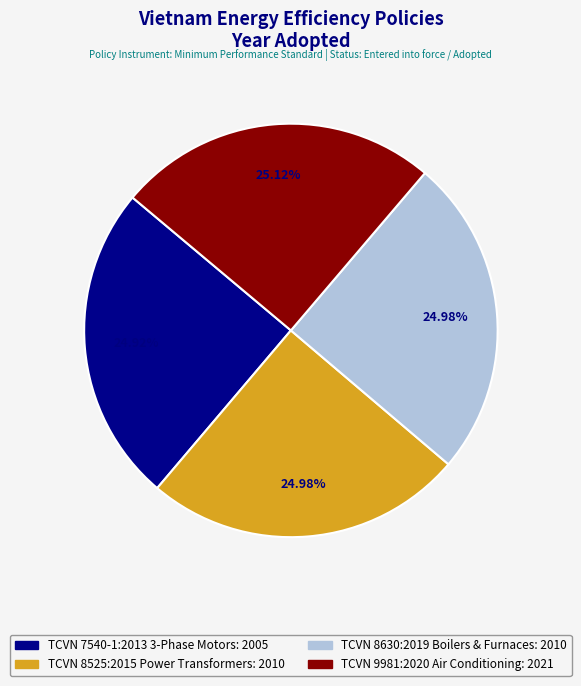

Does any single category account for the majority?

No